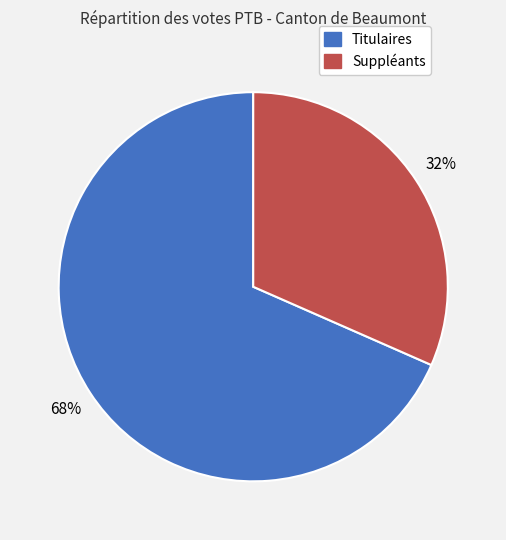

To the nearest percent, what is the average slice percentage?

50%